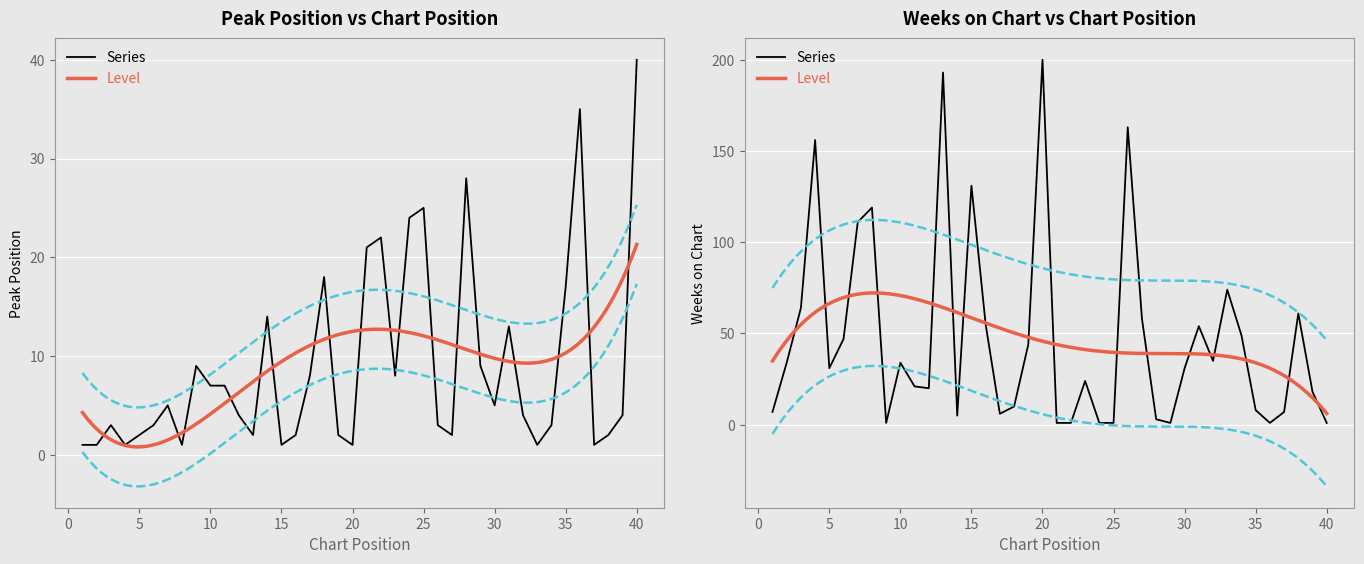

What is the difference between the maximum and second lowest values in the Weeks on Chart series?

199